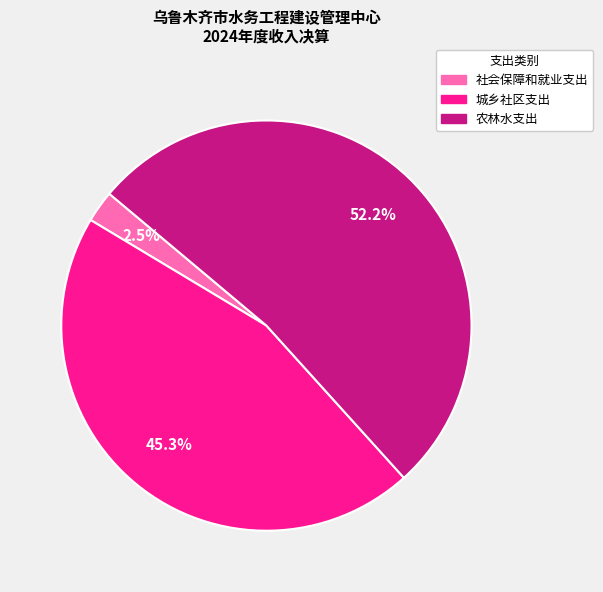

What is the total percentage of 农林水支出 and 社会保障和就业支出?

54.7%